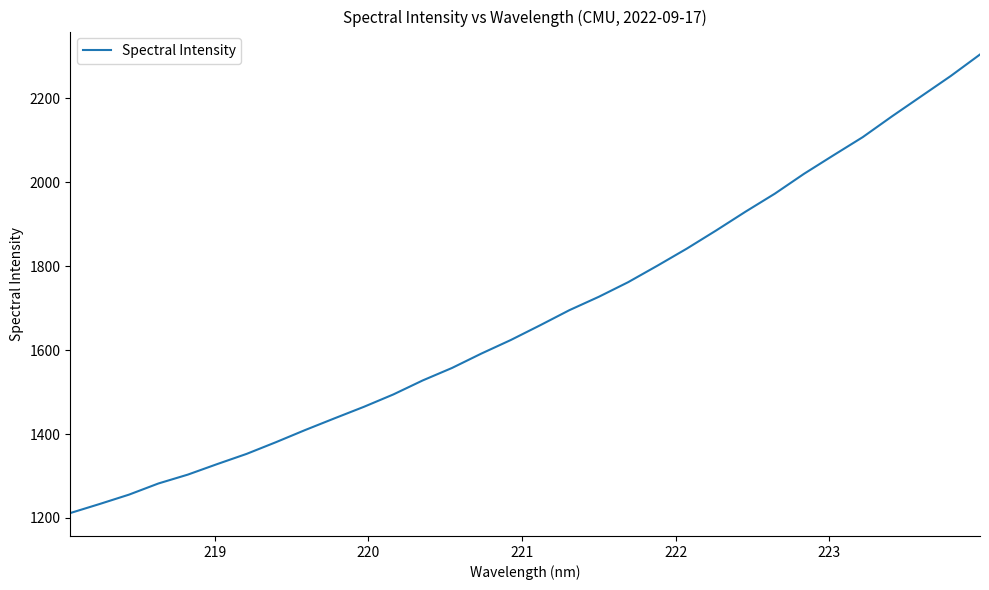

True or false: the data has more than 1 interior local peaks.

False